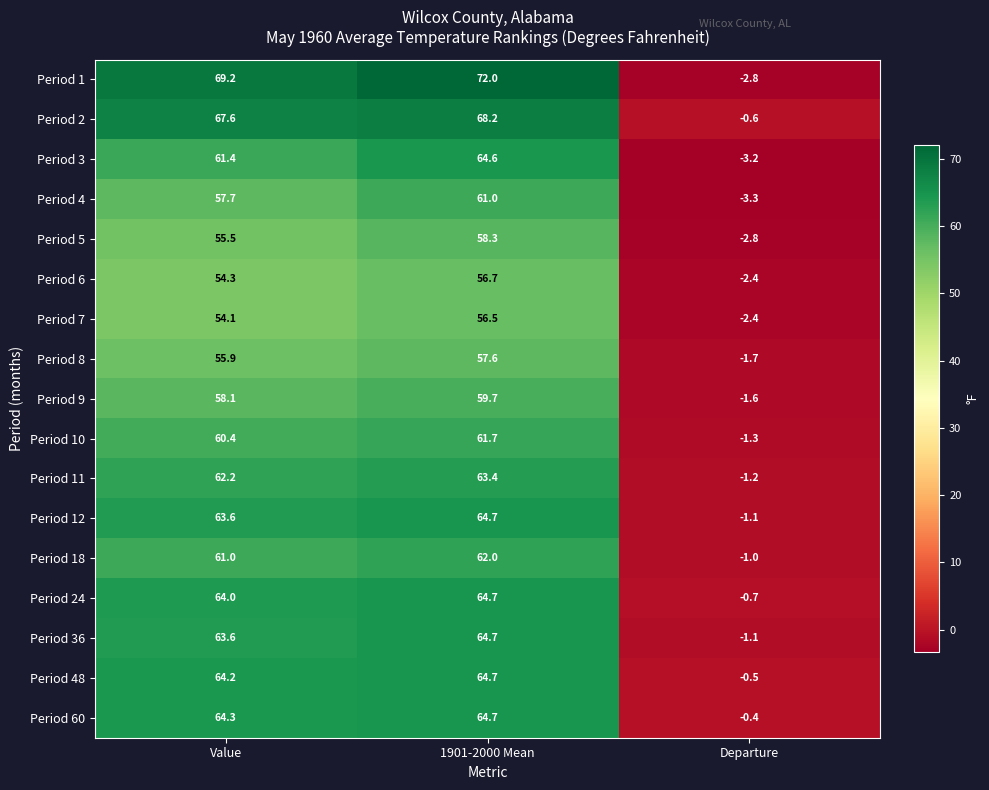

At how many categories does at least one series exceed 10?

2